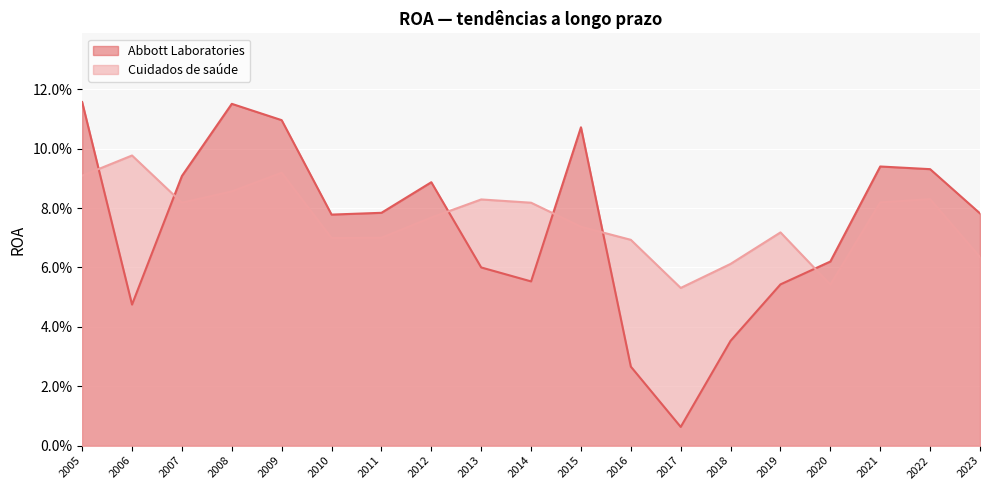

What is the average value of the Cuidados de saúde series?

0.1